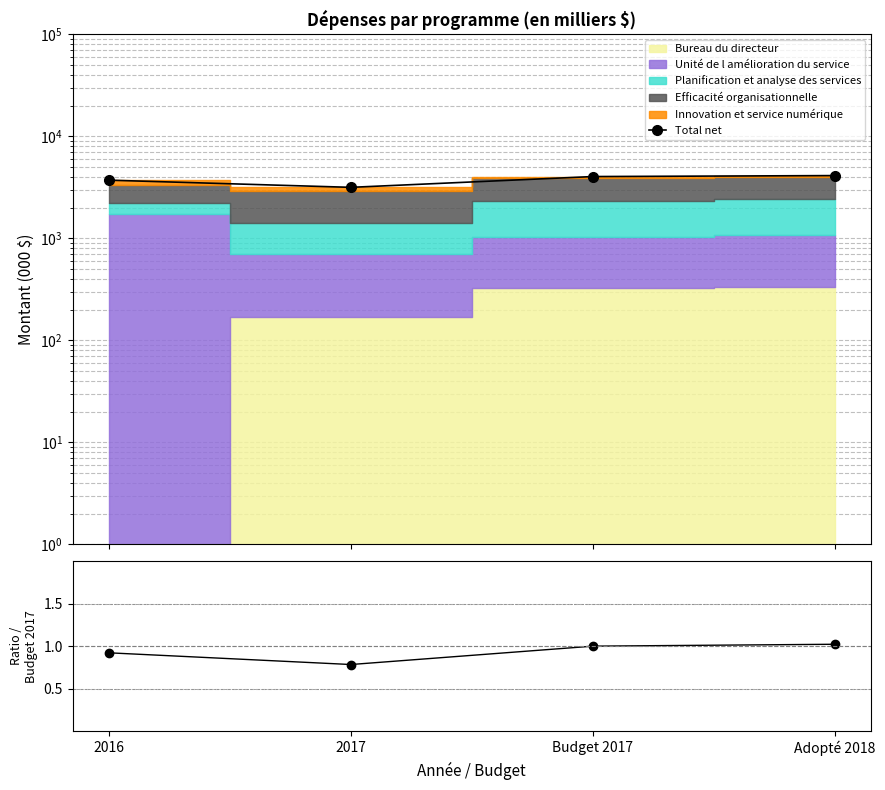

List the labels in order of value, largest first.

Adopté 2018, Budget 2017, 2016, 2017